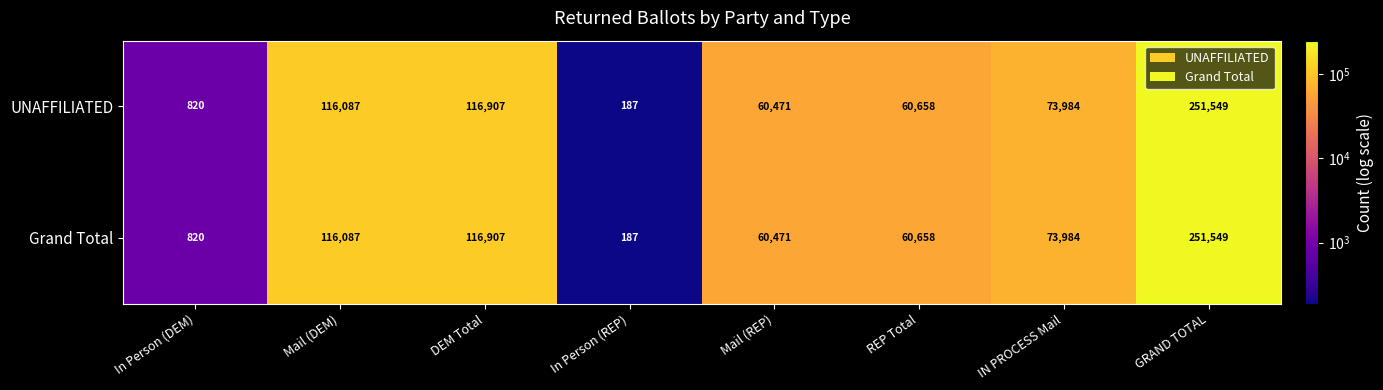

At which label is UNAFFILIATED closest to 125868?

DEM Total